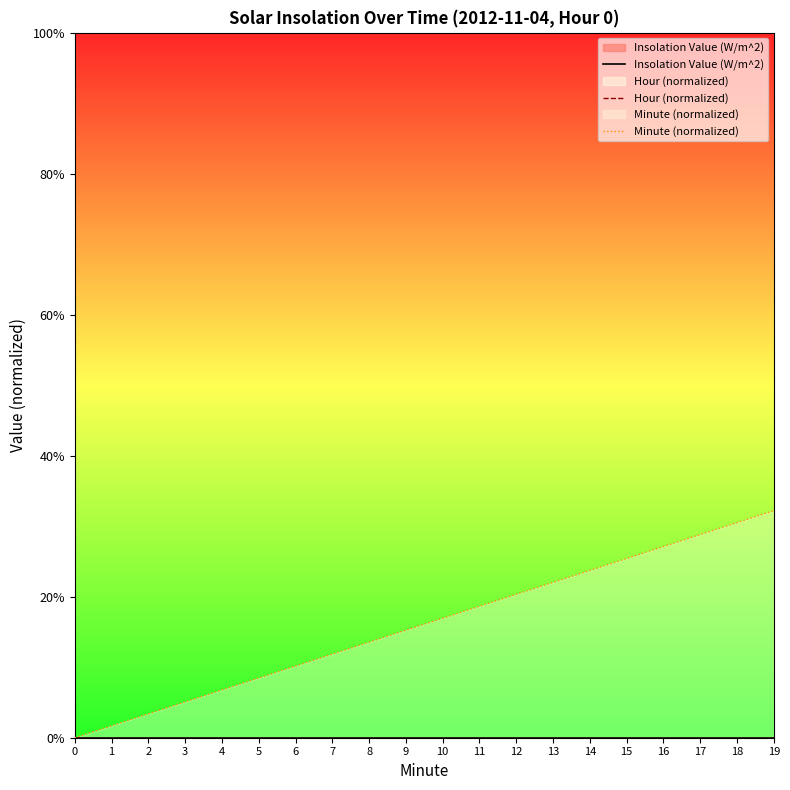

Which has a higher value, 5 or 19?

5